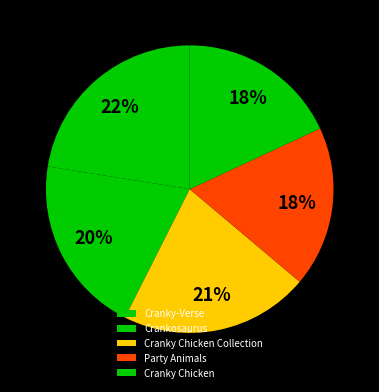

Rank the categories by value from highest to lowest.

Cranky-Verse, Cranky Chicken Collection, Crankosaurus, Party Animals, Cranky Chicken